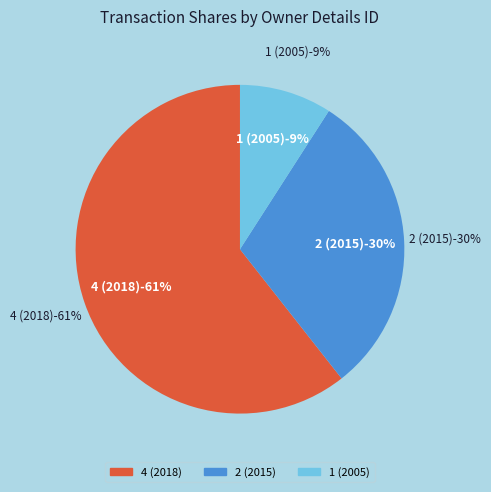

Is it true that 1 (2005) is 23% of the pie?

False